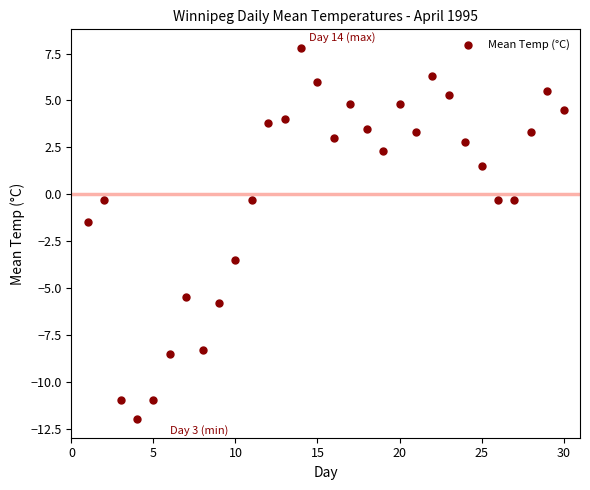

What is the range of X values (max minus min)?

29.0